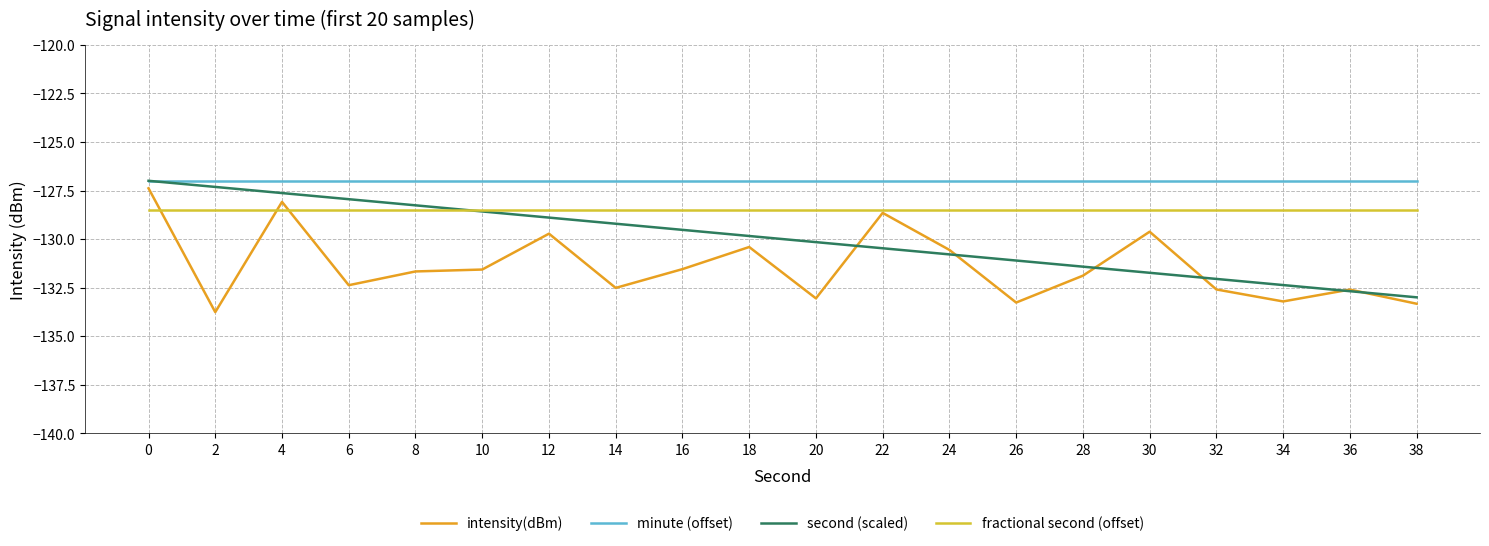

What is the spread (max minus min) of values at 4?

1.5